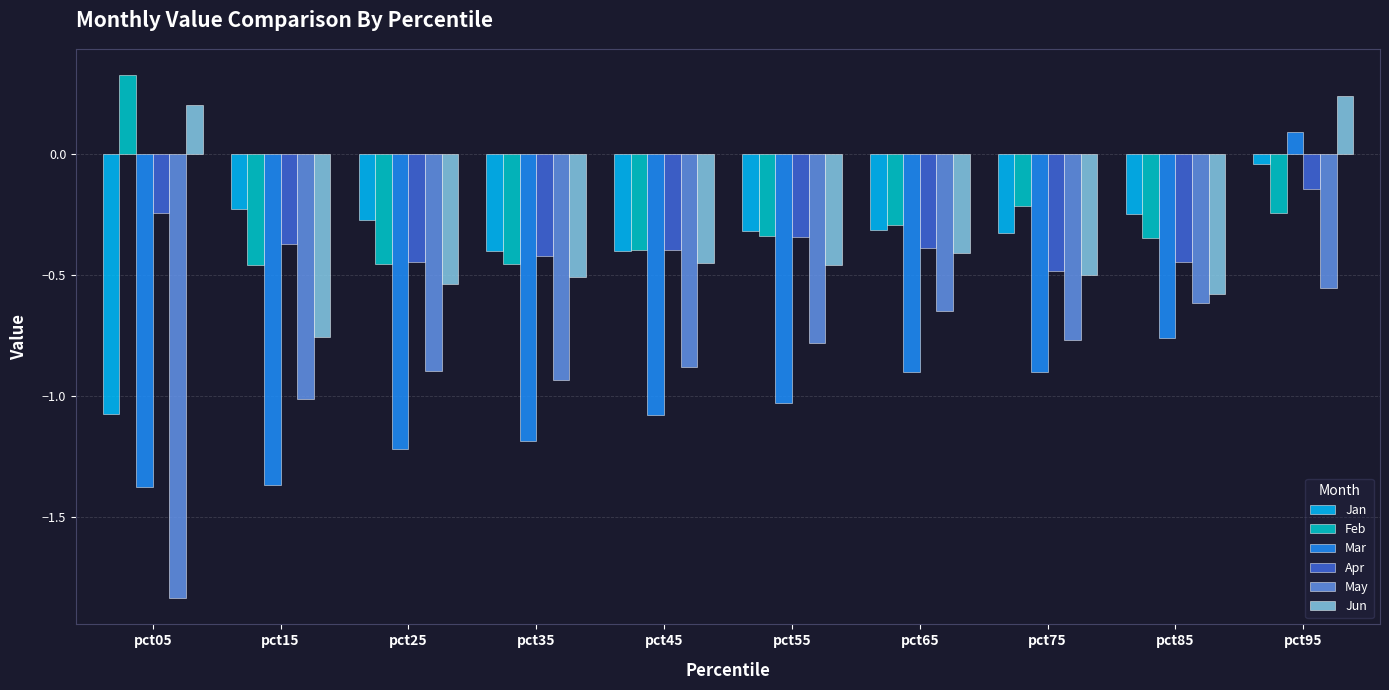

What is the total value across all series at pct65?

-3.0